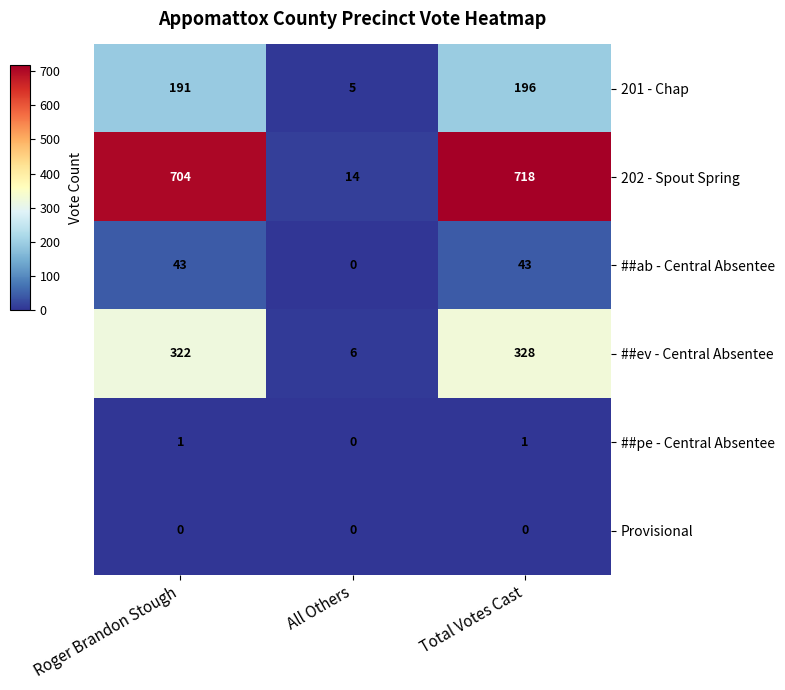

How many categories are shown in the chart?

3